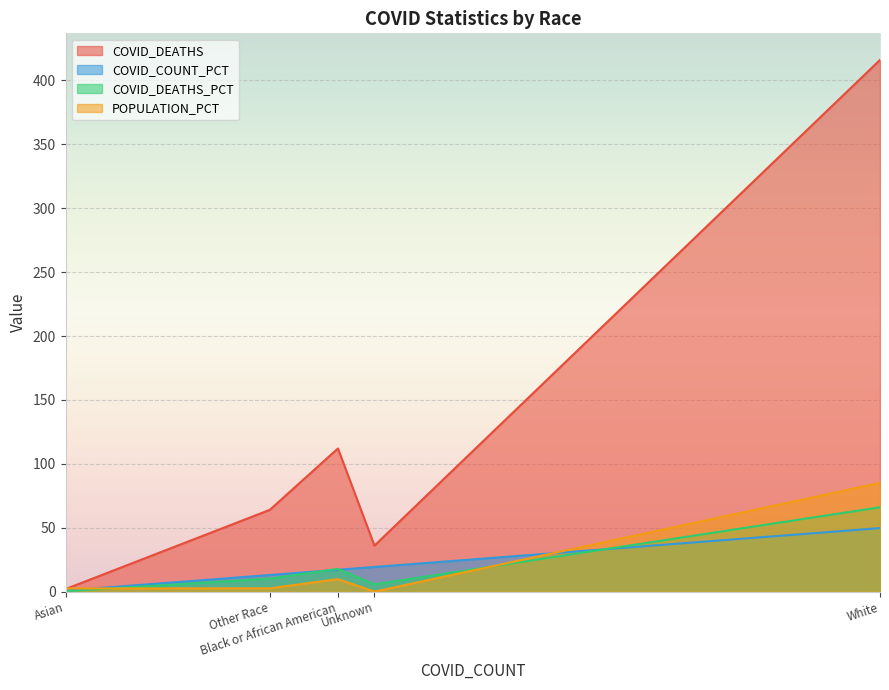

What is the maximum value for COVID_COUNT_PCT?

49.7